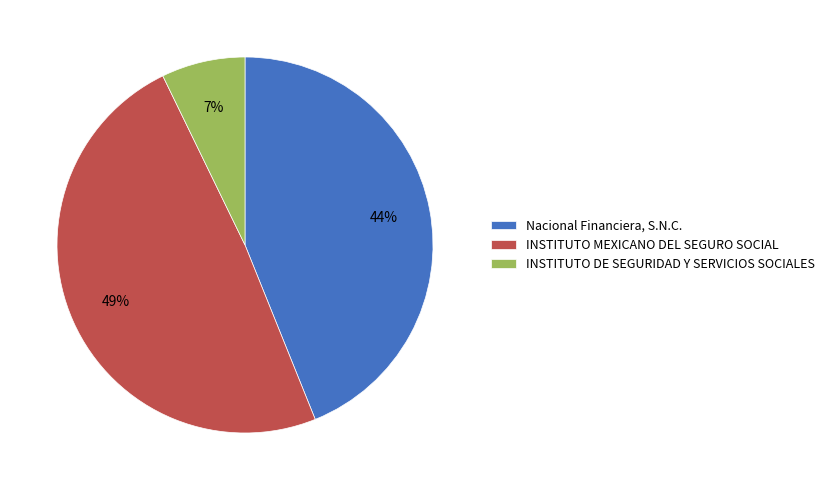

What percentage is the INSTITUTO MEXICANO DEL SEGURO SOCIAL slice, to the nearest percent?

49%